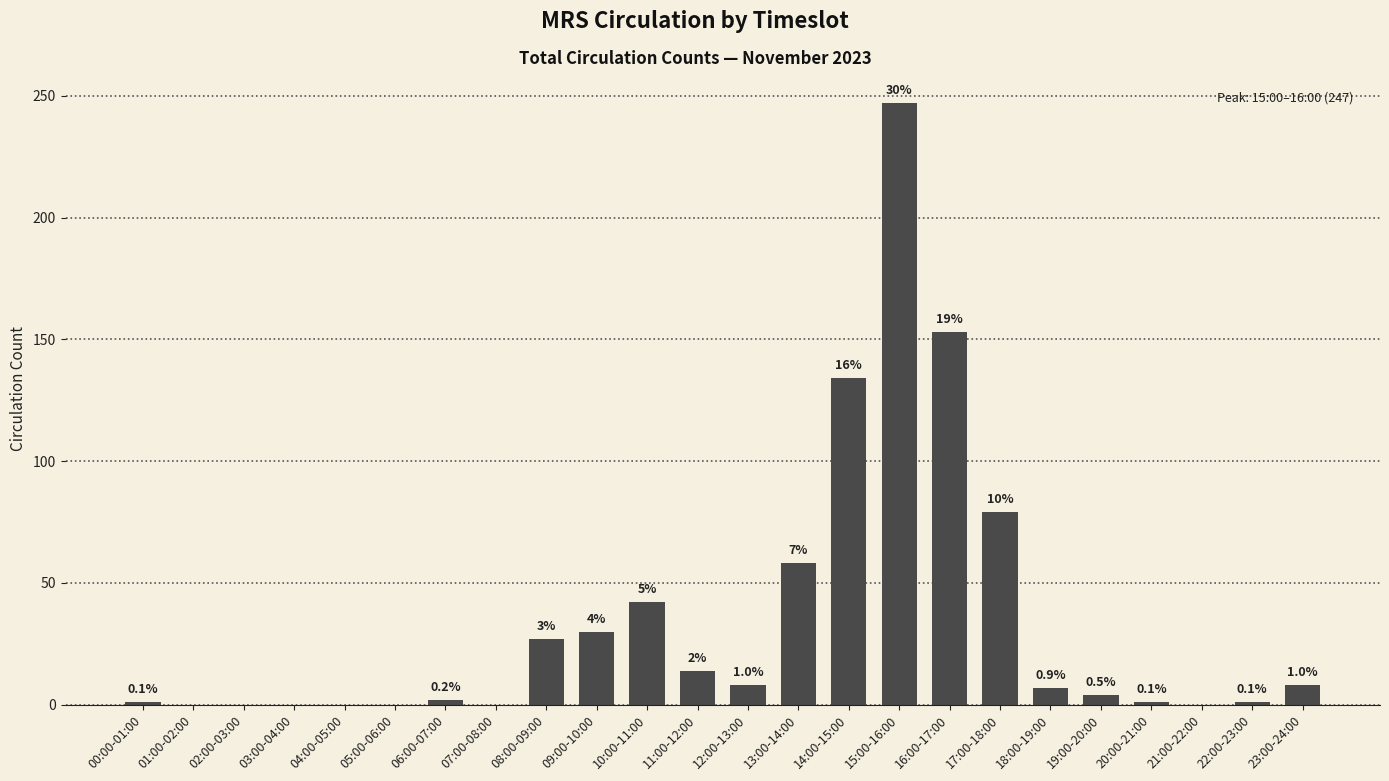

Where does the data first go above 7?

08:00-09:00